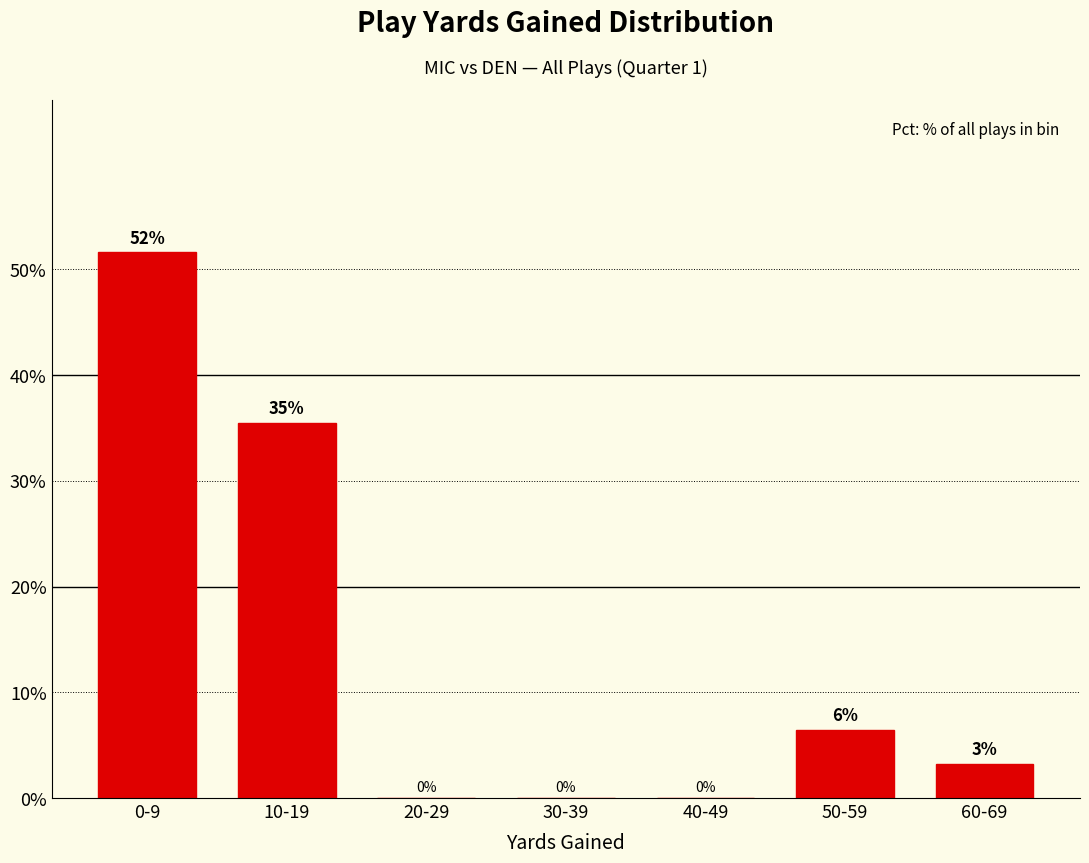

What is the approximate value at 50-59?

6.5